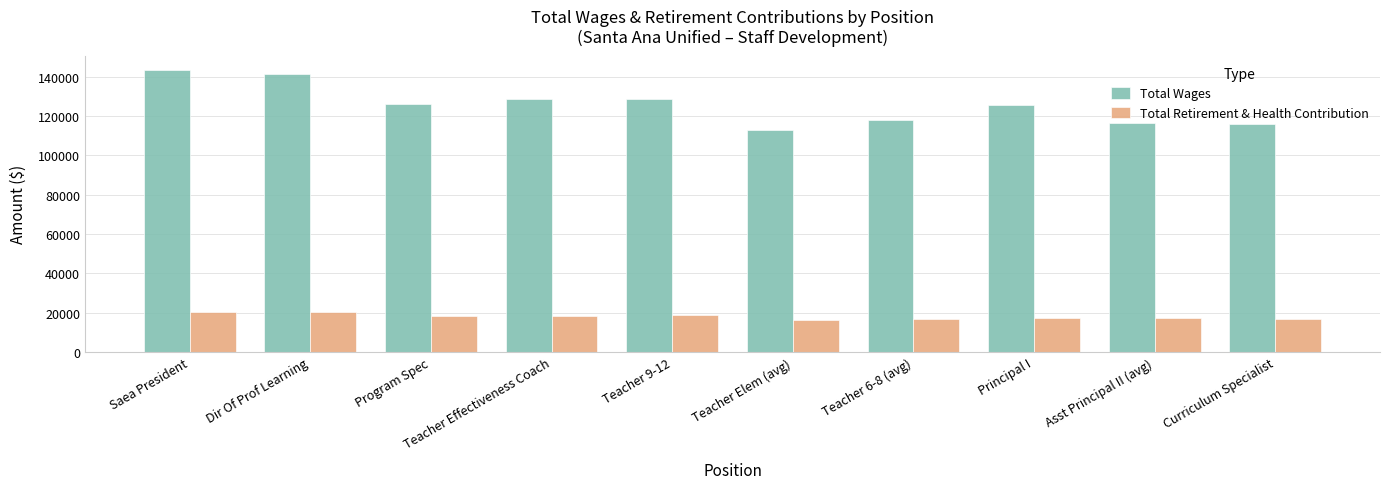

True or false: Total Retirement & Health Contribution has a value of 16893 at Teacher 6-8 (avg).

True